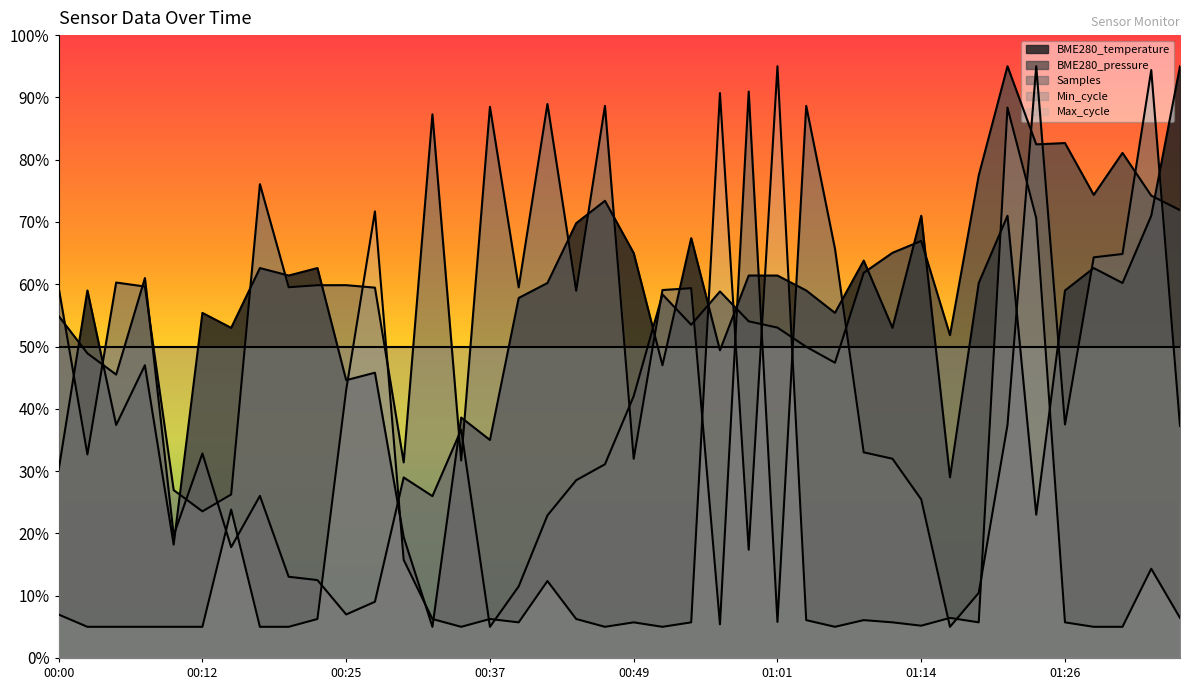

At which label does Max_cycle reach its minimum?

00:02